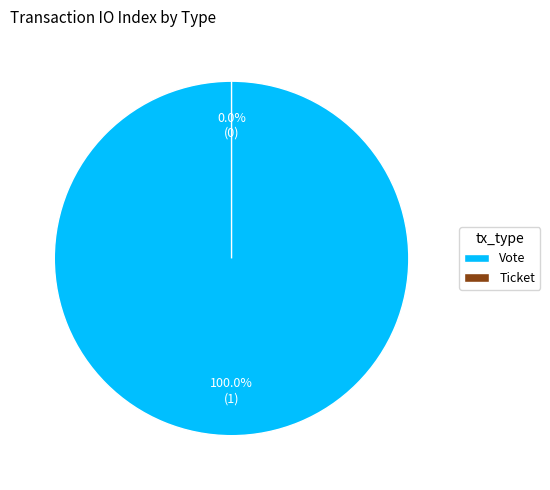

Is it true that Ticket is 0% of the pie?

True